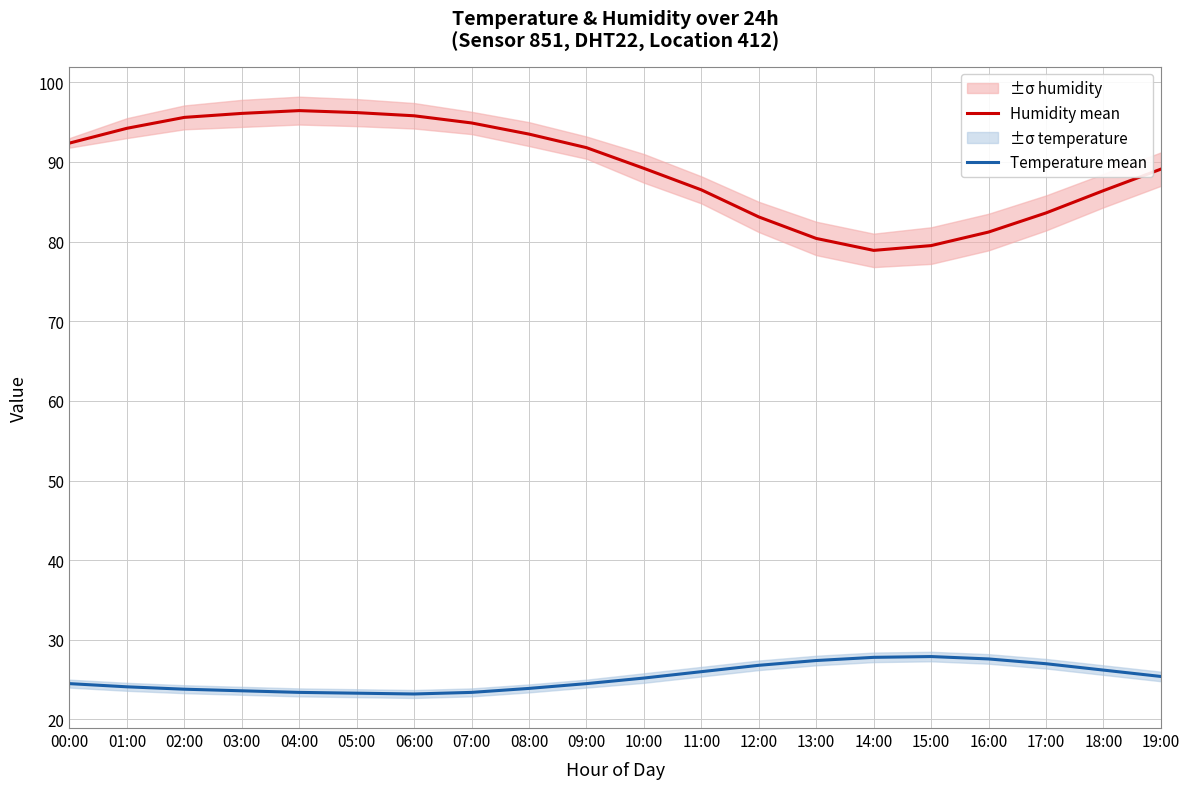

Does the chart have visible grid lines?

Yes